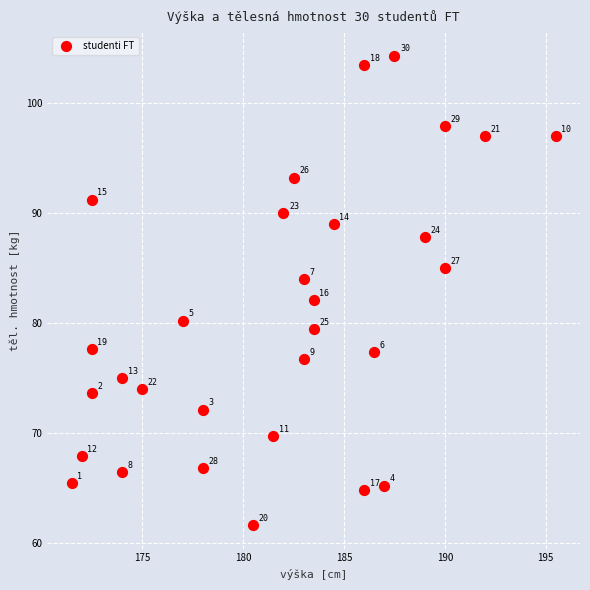

What Y value in the scatter plot is closest to 82?

82.1